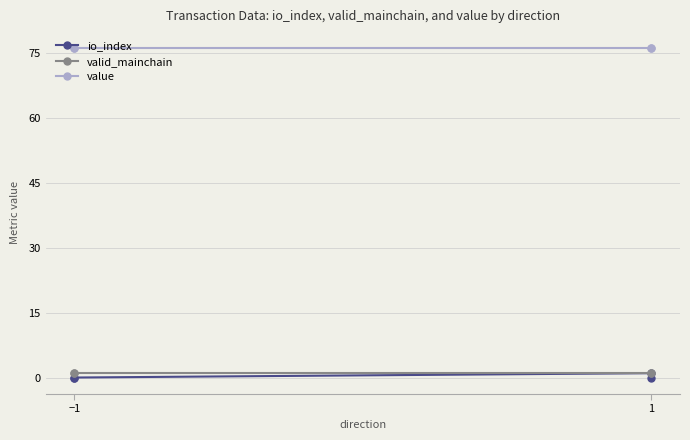

Between −1 and 1, which series saw the biggest shift?

io_index